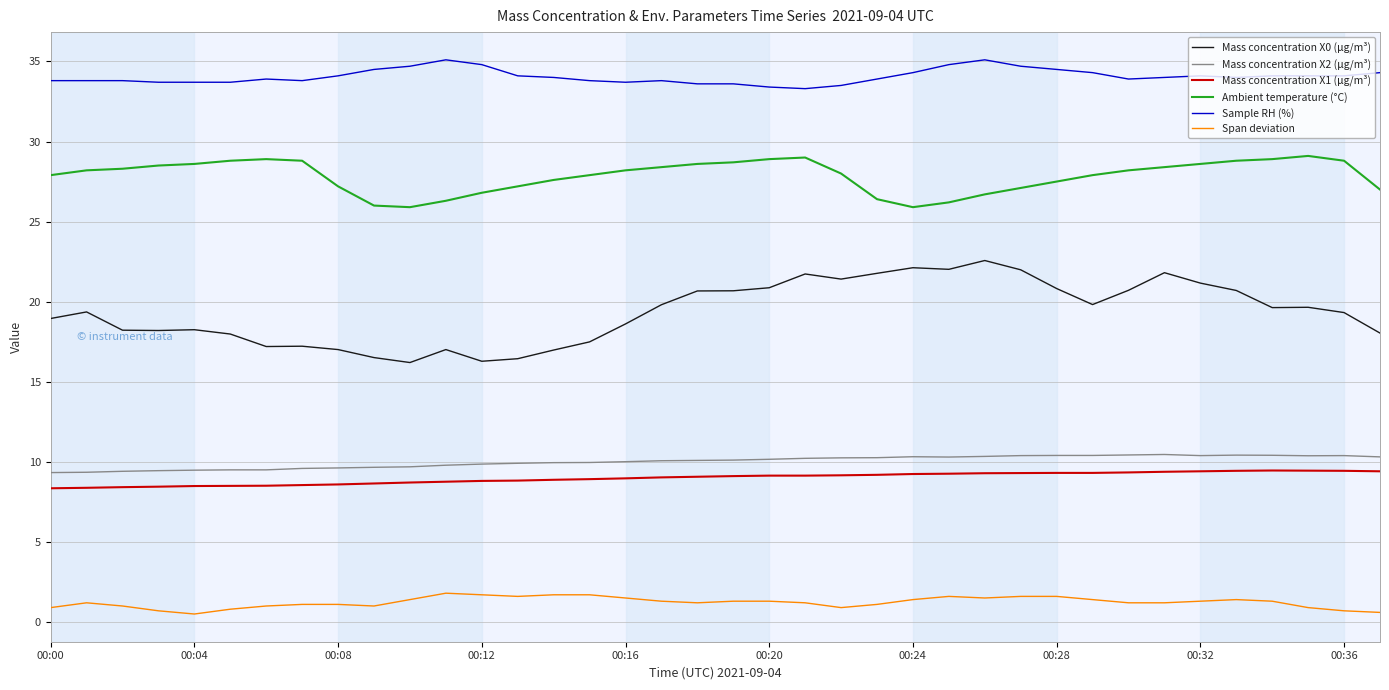

Which series has the largest total across all categories?

Sample RH (%)